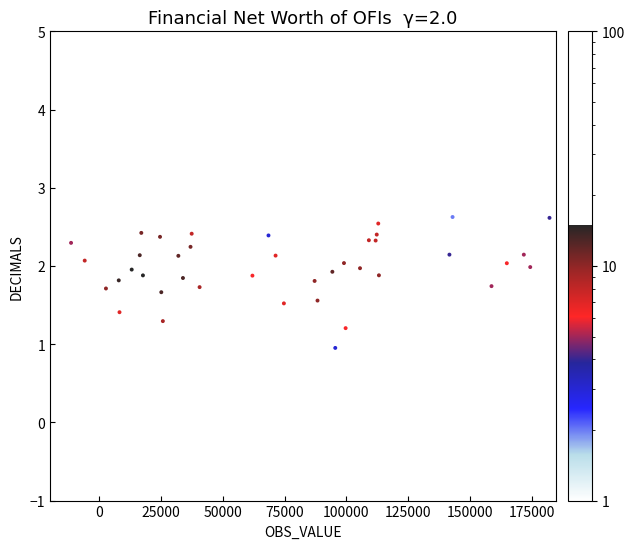

What is the range of X values (max minus min)?

193693.3